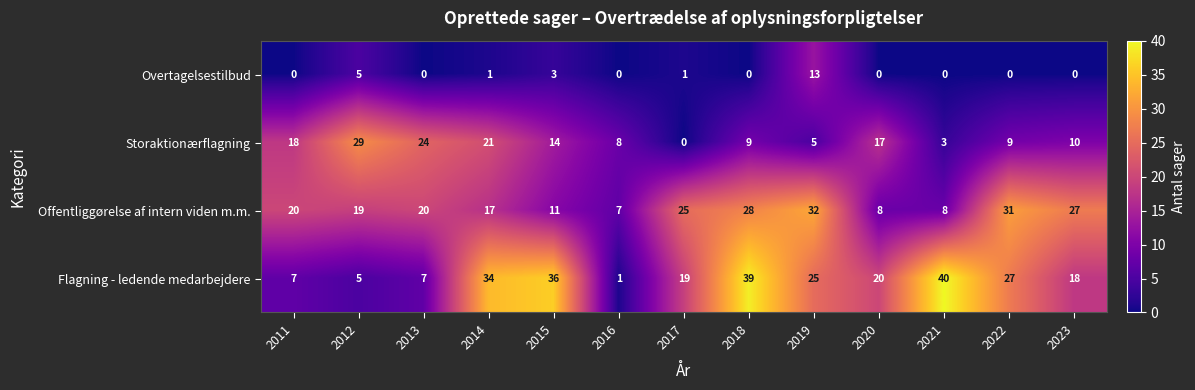

The Offentliggørelse af intern viden m.m. series shows 28 at 2018. True or false?

True